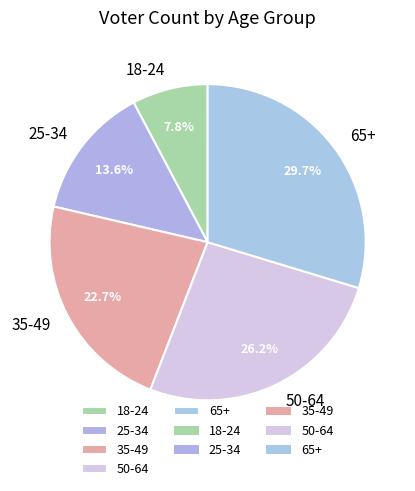

Which has a higher value, 50-64 or 18-24?

50-64